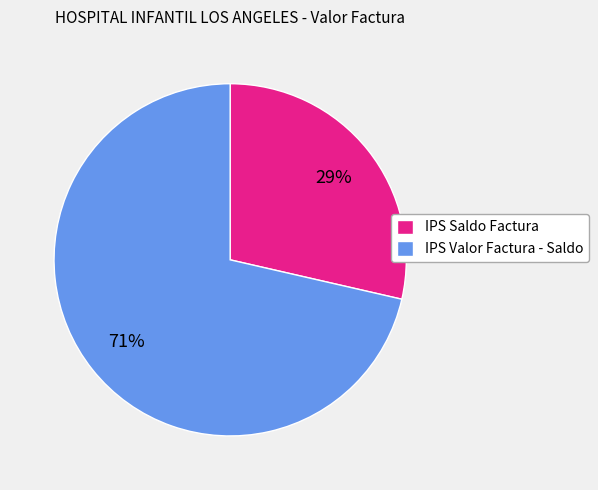

Do IPS Saldo Factura and IPS Valor Factura - Saldo together represent more than half of the pie?

Yes